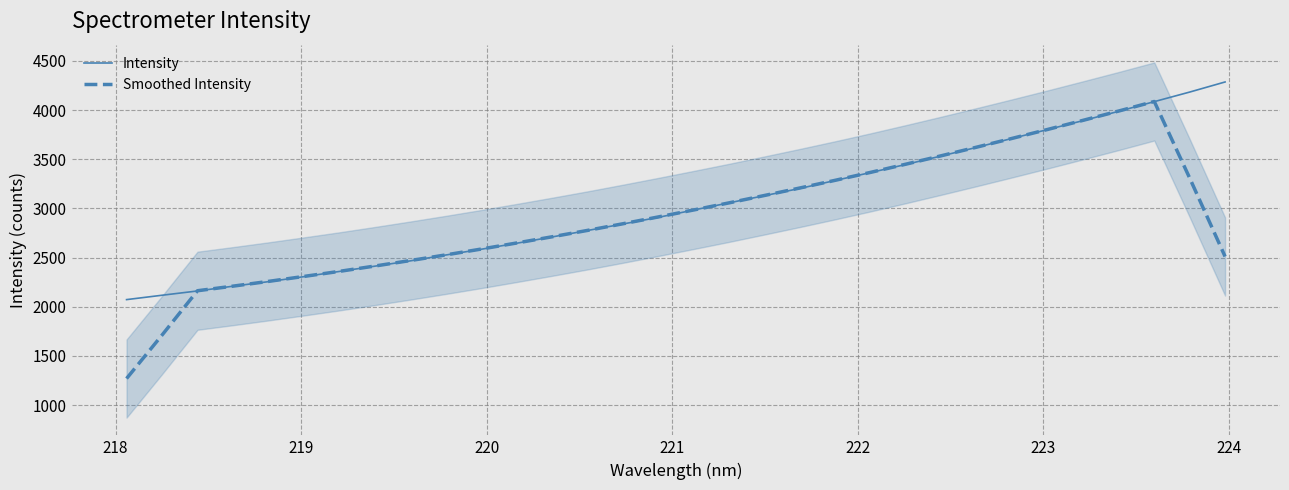

Which series has the widest spread of values?

Smoothed Intensity